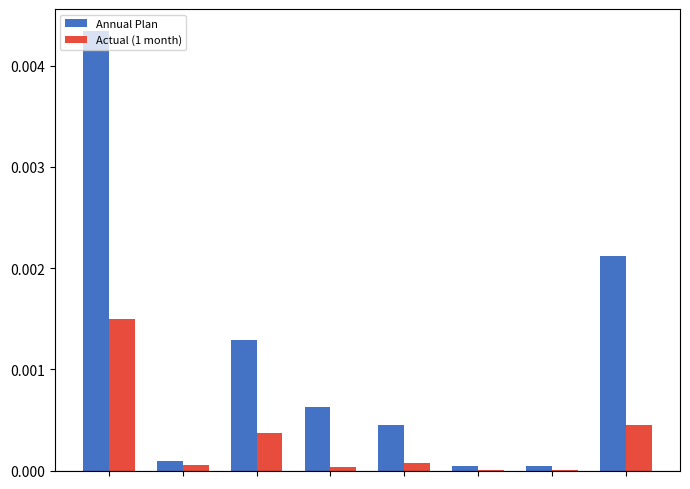

Does the chart contain stacked bars?

No